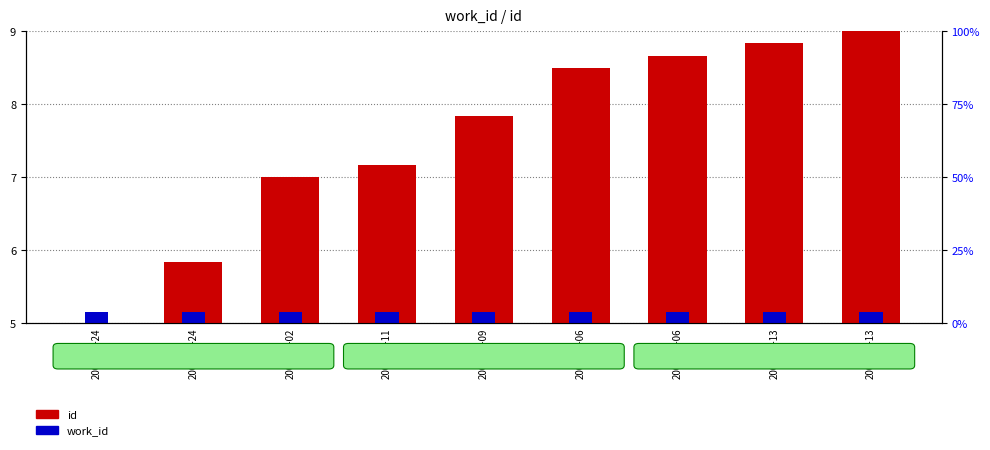

Where does the id series first go above 7?

2005-03-11